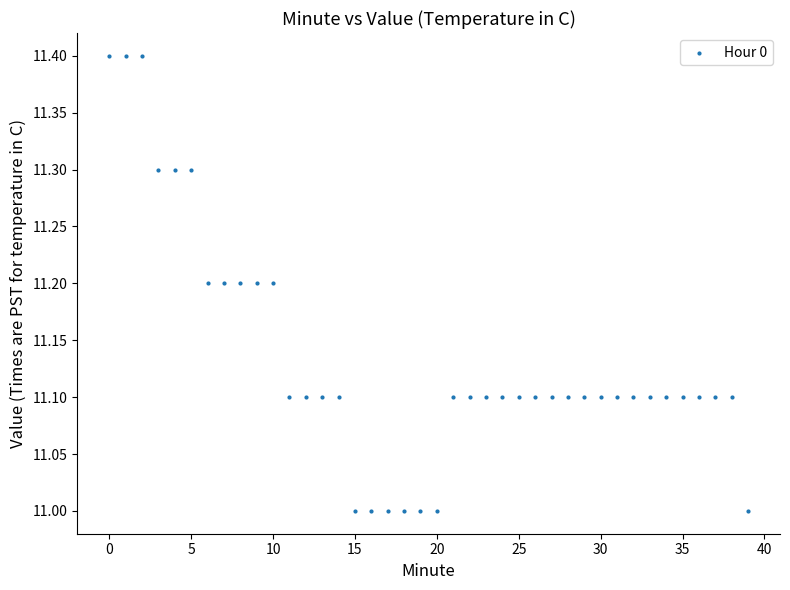

What is the range of Y values (max minus min)?

0.4